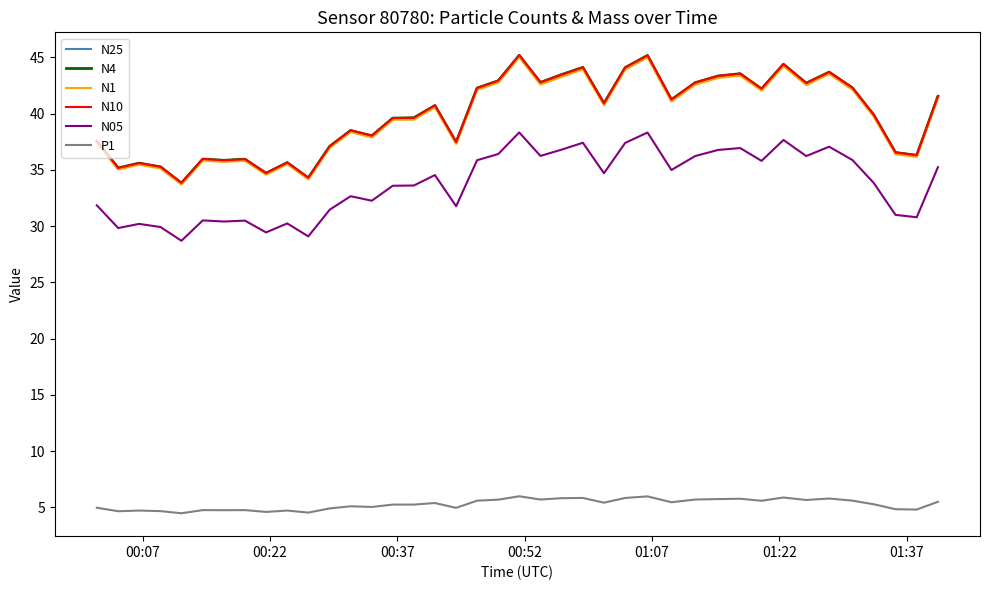

What is the greatest value displayed?

45.2